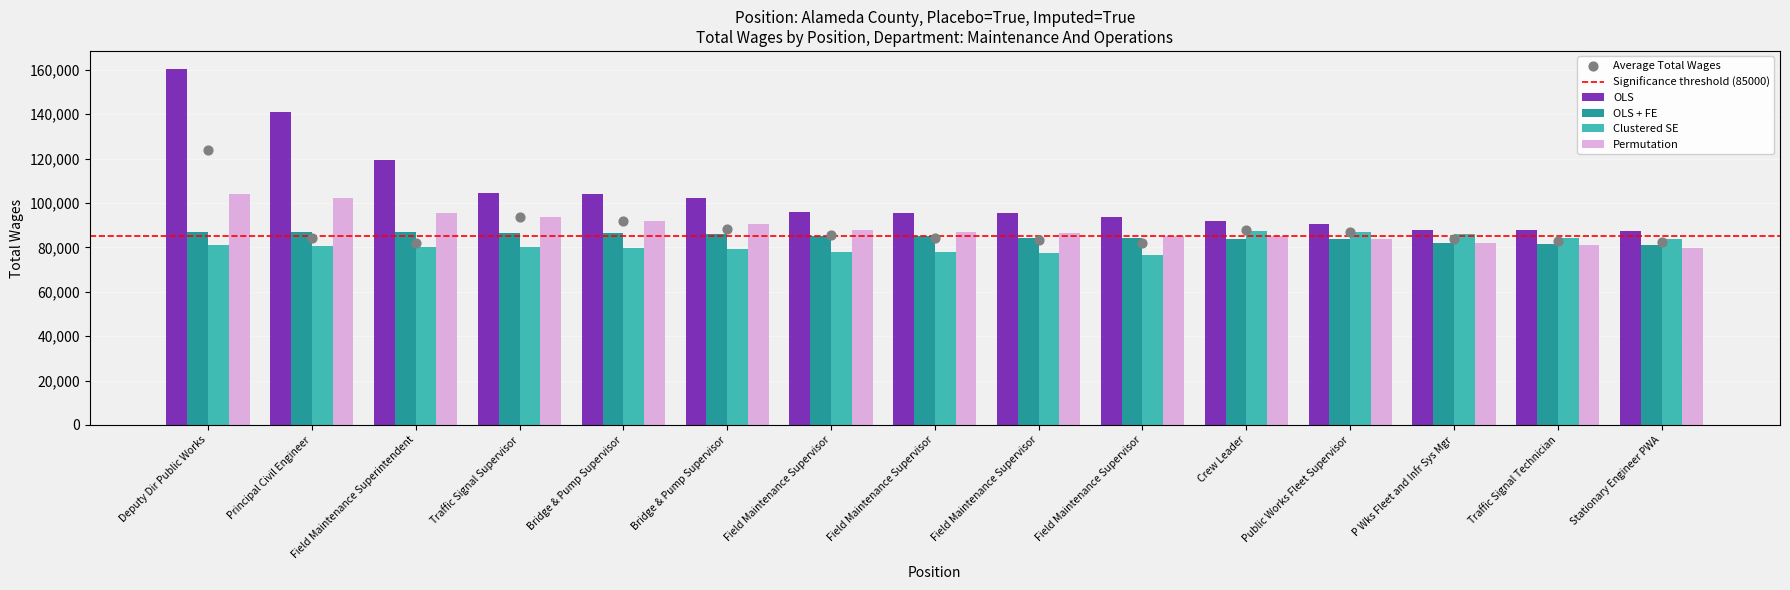

At how many categories does at least one series exceed 104348?

4